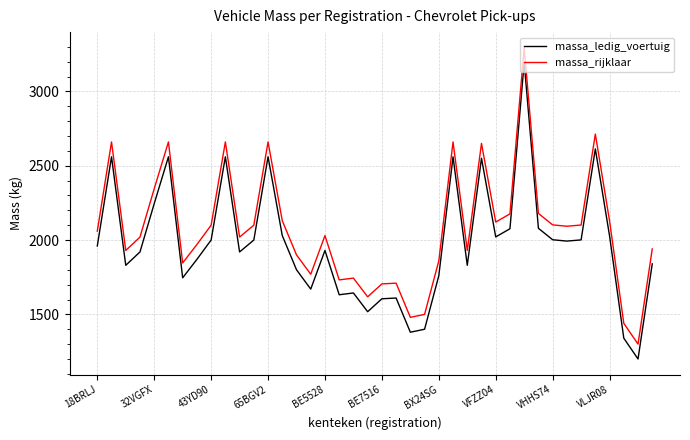

Does the chart have visible grid lines?

Yes